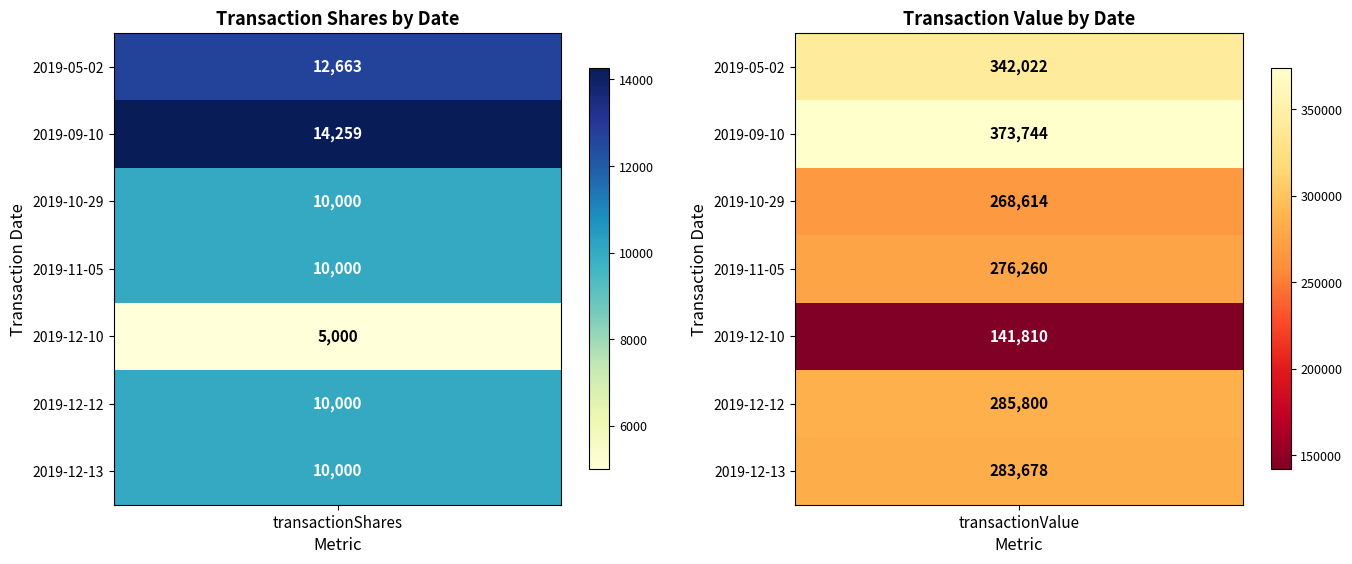

Rank the series by their maximum value, from lowest to highest.

2019-12-10, 2019-10-29, 2019-11-05, 2019-12-13, 2019-12-12, 2019-05-02, 2019-09-10